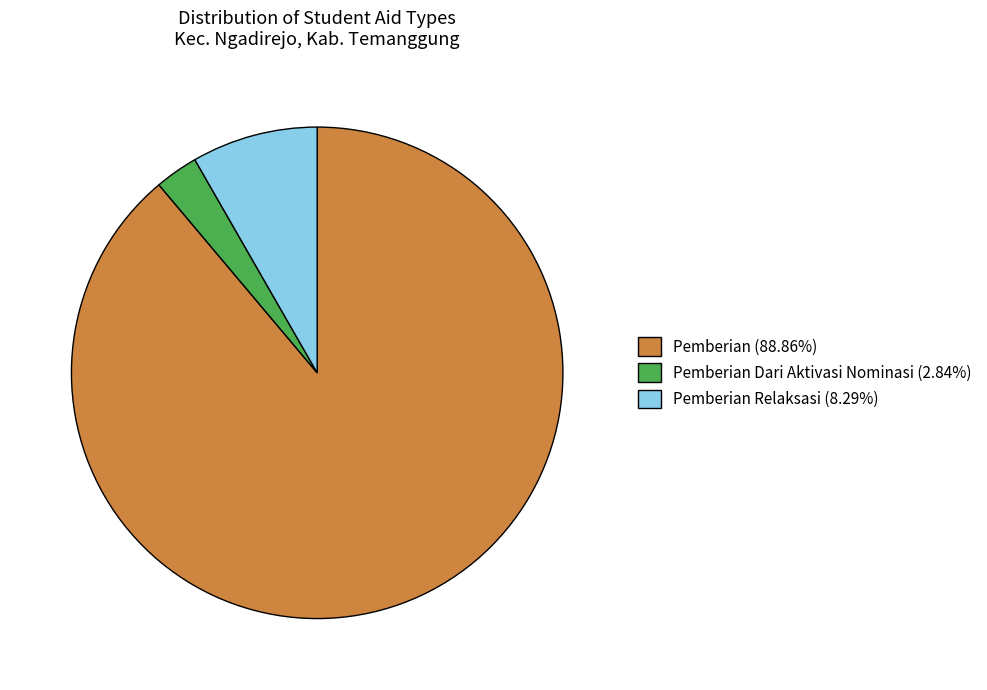

Does Pemberian Dari Aktivasi Nominasi (2.84%) account for over 50% of the chart?

No